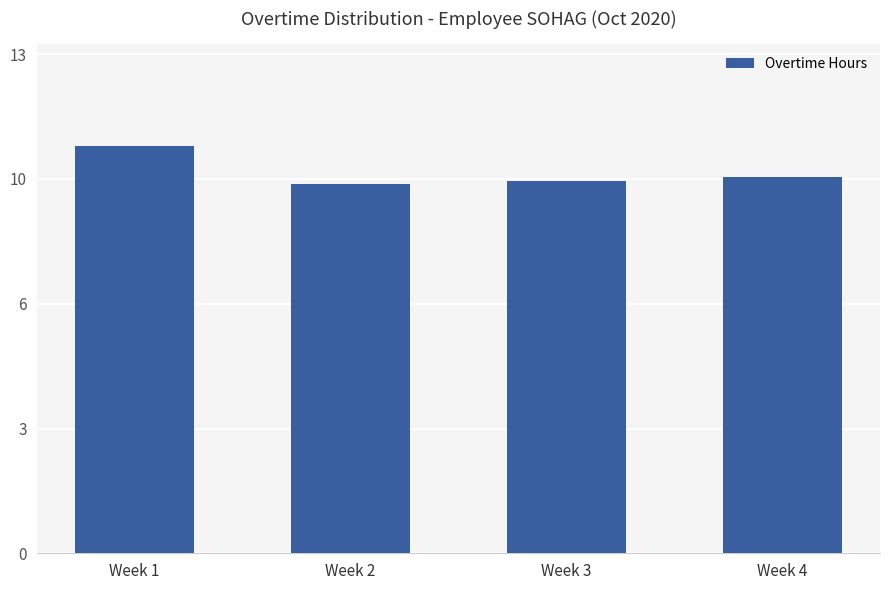

What is the difference between the values at Week 1 and Week 3?

0.9